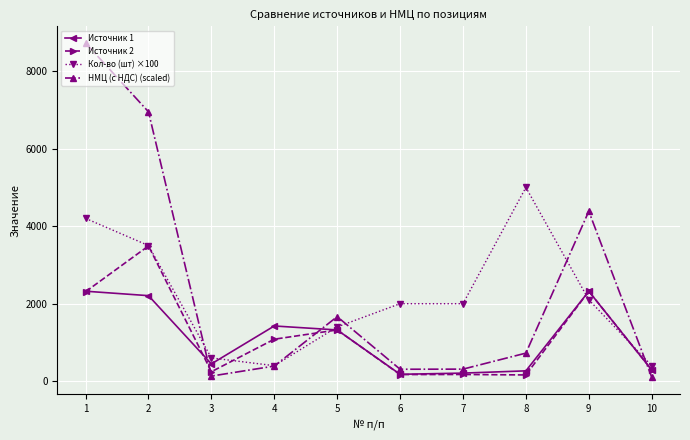

List the series in order of their peak value, highest first.

НМЦ (с НДС) (scaled), Кол-во (шт) ×100, Источник 2, Источник 1